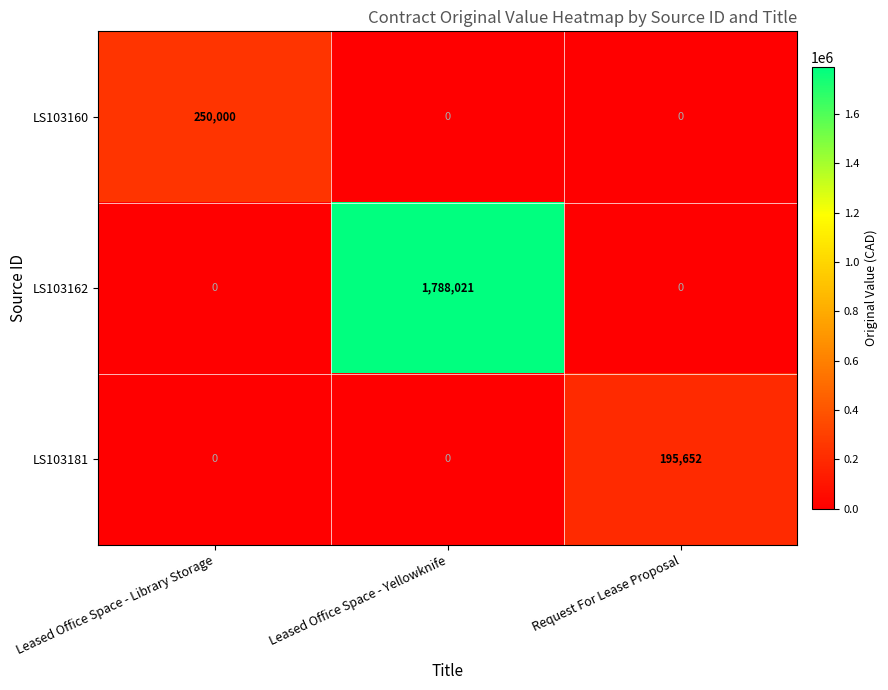

The LS103181 series shows 111423 at Leased Office Space - Yellowknife. True or false?

False